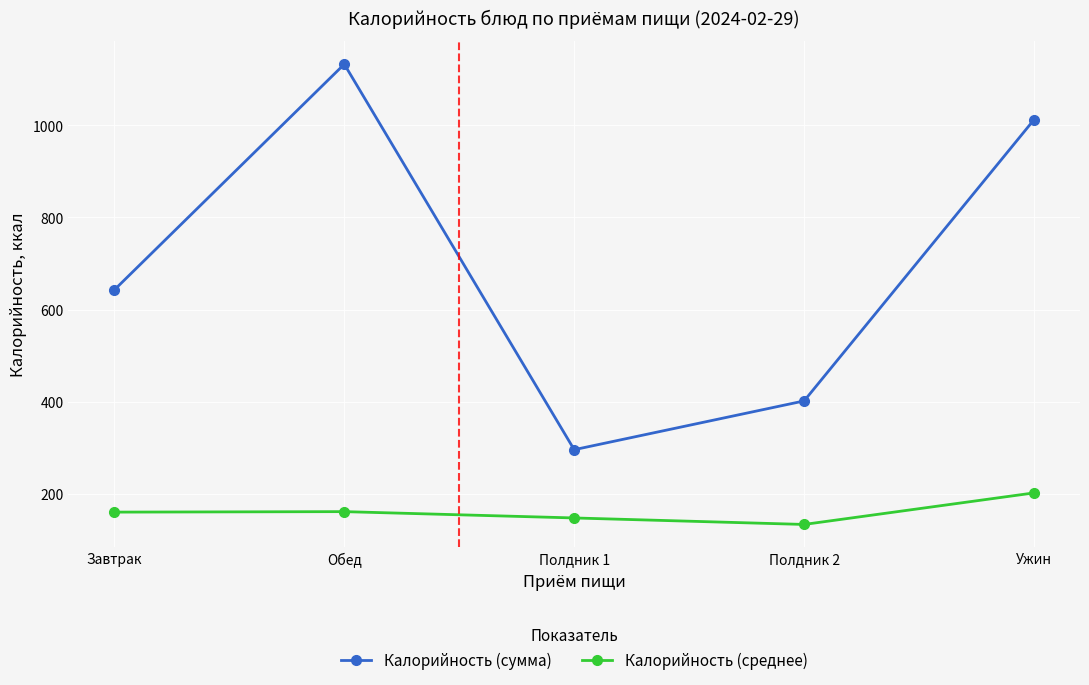

At how many categories does at least one series exceed 990?

2